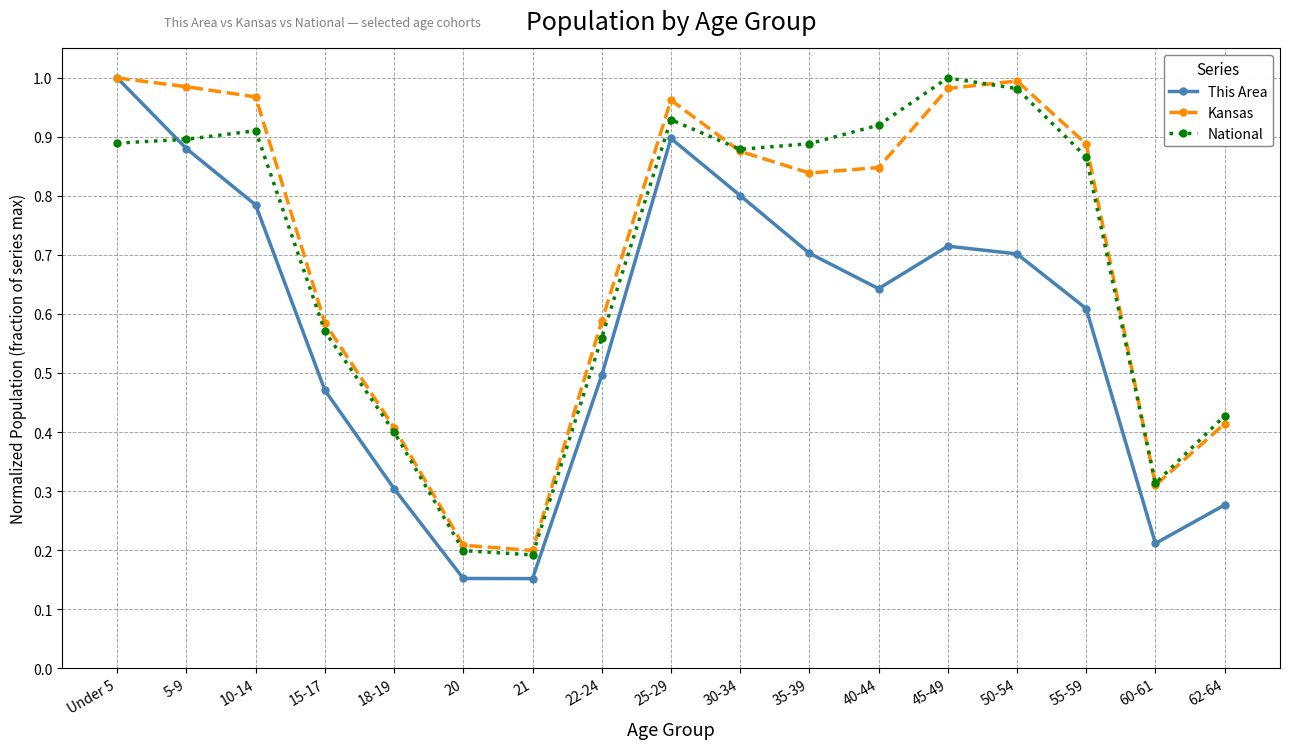

What position from the right is Under 5?

17